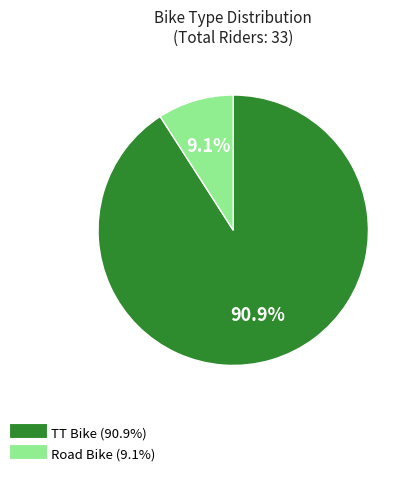

What is the ratio of the value at TT Bike to the value at Road Bike?

10.0